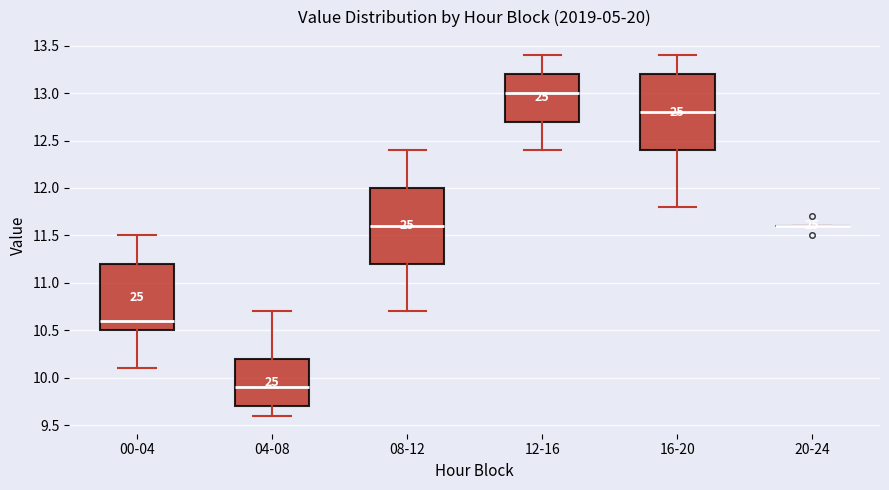

Reading left to right, read every box against the y-axis: the position of its median line, the range the box covers, and the ends of its whiskers. The values are not printed on the chart, so give them approximately, as read against the axis.

00-04: median 10.6, box 10.5 to 11.2, whiskers 10.1 to 11.5
04-08: median 9.9, box 9.7 to 10.2, whiskers 9.6 to 10.7
08-12: median 11.6, box 11.2 to 12.0, whiskers 10.7 to 12.4
12-16: median 13.0, box 12.7 to 13.2, whiskers 12.4 to 13.4
16-20: median 12.8, box 12.4 to 13.2, whiskers 11.8 to 13.4
20-24: box collapsed to a line at 11.6, whiskers 11.6 to 11.6